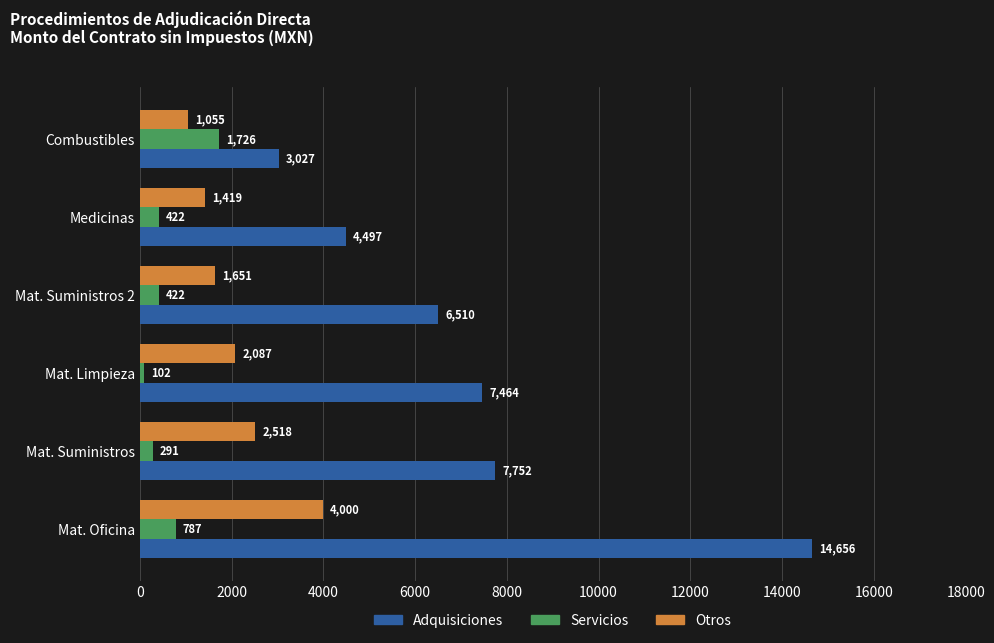

The value of Servicios at Mat. Suministros 2 is 421.8. True or false?

True